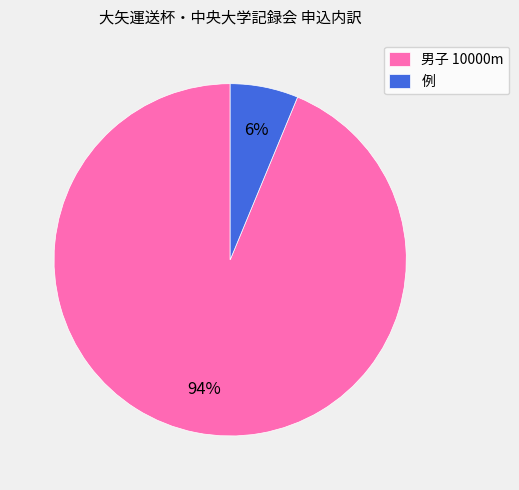

Which has a higher value, 男子 10000m or 例?

男子 10000m